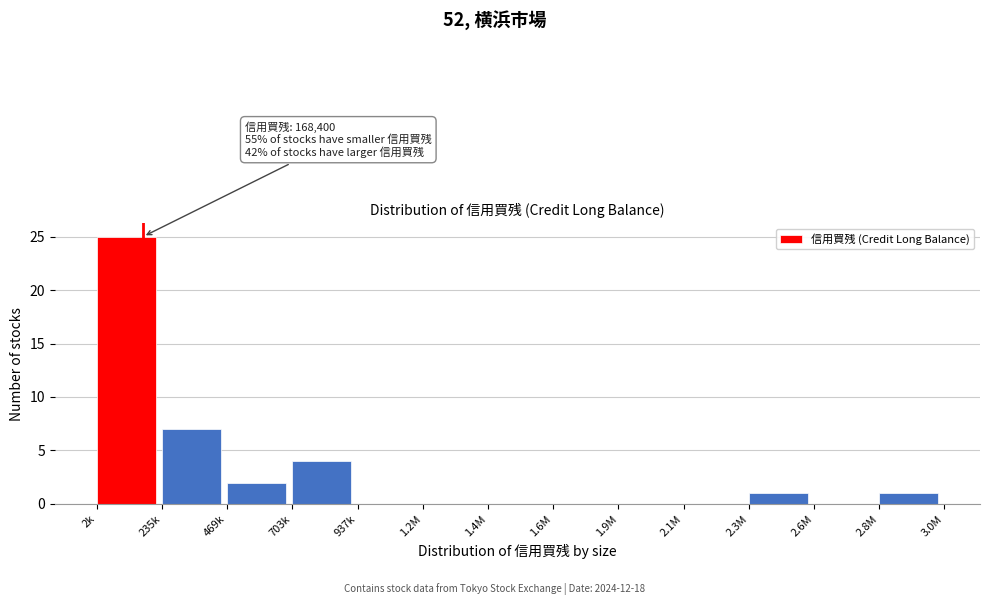

Reading left to right, what are all the values shown in this chart?

2k=25	235k=7	469k=2	703k=4	937k=0	1.2M=0	1.4M=0	1.6M=0	1.9M=0	2.1M=0	2.3M=1	2.6M=0	2.8M=1